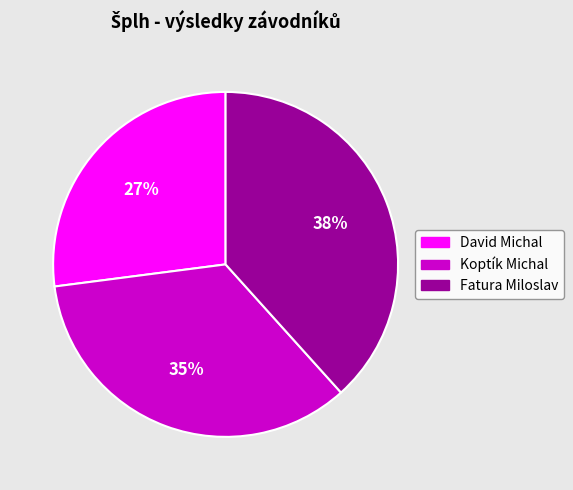

Does Fatura Miloslav account for over 50% of the chart?

No